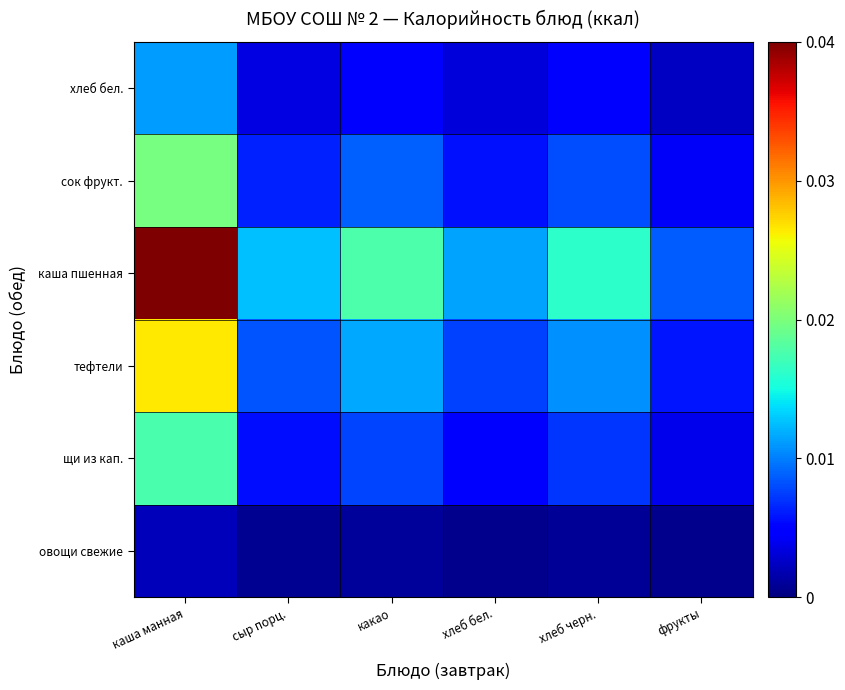

Which category has the highest value across all series?

каша манная